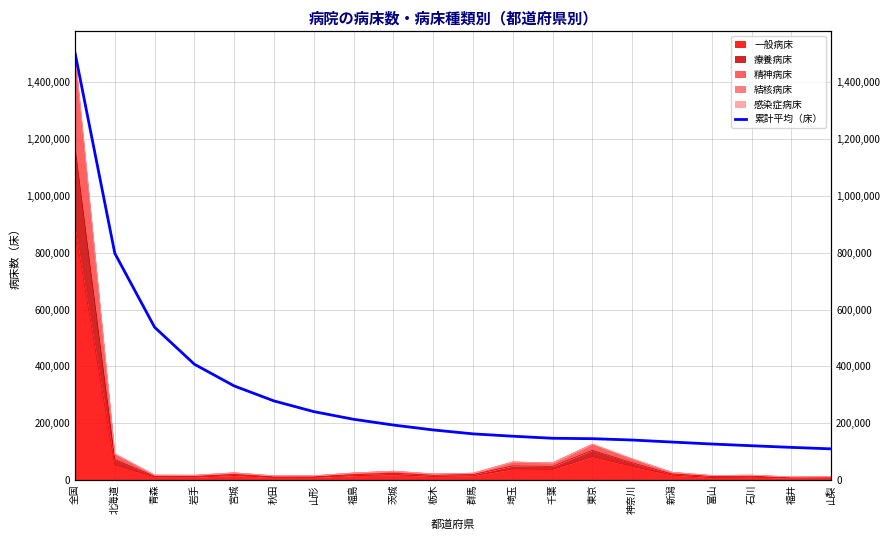

How many values are below 175805?

10